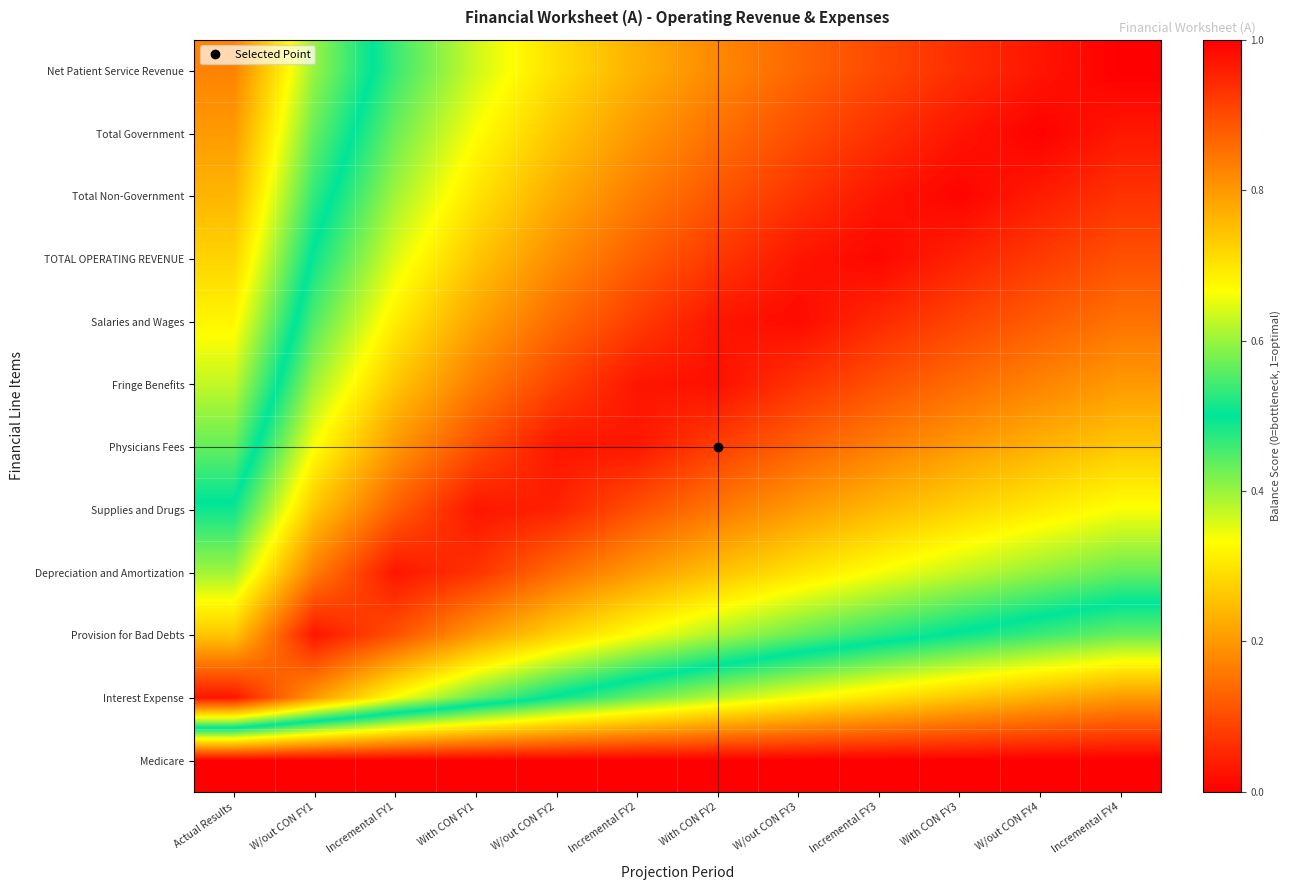

Reading left to right, transcribe all the data shown in this chart.

Net Patient Service Revenue: Actual Results=0.2	W/out CON FY1=0.4	Incremental FY1=0.5	With CON FY1=0.6	W/out CON FY2=0.7	Incremental FY2=0.8	With CON FY2=0.8	W/out CON FY3=0.9	Incremental FY3=0.9	With CON FY3=0.9	W/out CON FY4=1.0	Incremental FY4=1.0
Total Government: Actual Results=0.2	W/out CON FY1=0.4	Incremental FY1=0.6	With CON FY1=0.7	W/out CON FY2=0.7	Incremental FY2=0.8	With CON FY2=0.9	W/out CON FY3=0.9	Incremental FY3=0.9	With CON FY3=1.0	W/out CON FY4=1.0	Incremental FY4=1.0
Total Non-Government: Actual Results=0.2	W/out CON FY1=0.5	Incremental FY1=0.6	With CON FY1=0.7	W/out CON FY2=0.8	Incremental FY2=0.8	With CON FY2=0.9	W/out CON FY3=0.9	Incremental FY3=1.0	With CON FY3=1.0	W/out CON FY4=1.0	Incremental FY4=0.9
TOTAL OPERATING REVENUE: Actual Results=0.3	W/out CON FY1=0.5	Incremental FY1=0.6	With CON FY1=0.7	W/out CON FY2=0.8	Incremental FY2=0.9	With CON FY2=0.9	W/out CON FY3=1.0	Incremental FY3=1.0	With CON FY3=1.0	W/out CON FY4=0.9	Incremental FY4=0.9
Salaries and Wages: Actual Results=0.3	W/out CON FY1=0.6	Incremental FY1=0.7	With CON FY1=0.8	W/out CON FY2=0.9	Incremental FY2=0.9	With CON FY2=1.0	W/out CON FY3=1.0	Incremental FY3=0.9	With CON FY3=0.9	W/out CON FY4=0.9	Incremental FY4=0.8
Fringe Benefits: Actual Results=0.4	W/out CON FY1=0.6	Incremental FY1=0.7	With CON FY1=0.8	W/out CON FY2=0.9	Incremental FY2=1.0	With CON FY2=1.0	W/out CON FY3=0.9	Incremental FY3=0.9	With CON FY3=0.9	W/out CON FY4=0.8	Incremental FY4=0.8
Physicians Fees: Actual Results=0.4	W/out CON FY1=0.7	Incremental FY1=0.8	With CON FY1=0.9	W/out CON FY2=1.0	Incremental FY2=1.0	With CON FY2=0.9	W/out CON FY3=0.9	Incremental FY3=0.8	With CON FY3=0.8	W/out CON FY4=0.8	Incremental FY4=0.7
Supplies and Drugs: Actual Results=0.5	W/out CON FY1=0.7	Incremental FY1=0.9	With CON FY1=1.0	W/out CON FY2=1.0	Incremental FY2=0.9	With CON FY2=0.8	W/out CON FY3=0.8	Incremental FY3=0.8	With CON FY3=0.7	W/out CON FY4=0.7	Incremental FY4=0.7
Depreciation and Amortization: Actual Results=0.6	W/out CON FY1=0.8	Incremental FY1=1.0	With CON FY1=0.9	W/out CON FY2=0.9	Incremental FY2=0.8	With CON FY2=0.7	W/out CON FY3=0.7	Incremental FY3=0.7	With CON FY3=0.6	W/out CON FY4=0.6	Incremental FY4=0.6
Provision for Bad Debts: Actual Results=0.7	W/out CON FY1=1.0	Incremental FY1=0.9	With CON FY1=0.8	W/out CON FY2=0.7	Incremental FY2=0.7	With CON FY2=0.6	W/out CON FY3=0.6	Incremental FY3=0.5	With CON FY3=0.5	W/out CON FY4=0.5	Incremental FY4=0.4
Interest Expense: Actual Results=1.0	W/out CON FY1=0.8	Incremental FY1=0.7	With CON FY1=0.6	W/out CON FY2=0.5	Incremental FY2=0.4	With CON FY2=0.4	W/out CON FY3=0.3	Incremental FY3=0.3	With CON FY3=0.3	W/out CON FY4=0.2	Incremental FY4=0.2
Medicare: Actual Results=0.0	W/out CON FY1=0.0	Incremental FY1=0.0	With CON FY1=0.0	W/out CON FY2=0.0	Incremental FY2=0.0	With CON FY2=0.0	W/out CON FY3=0.0	Incremental FY3=0.0	With CON FY3=0.0	W/out CON FY4=0.0	Incremental FY4=0.0